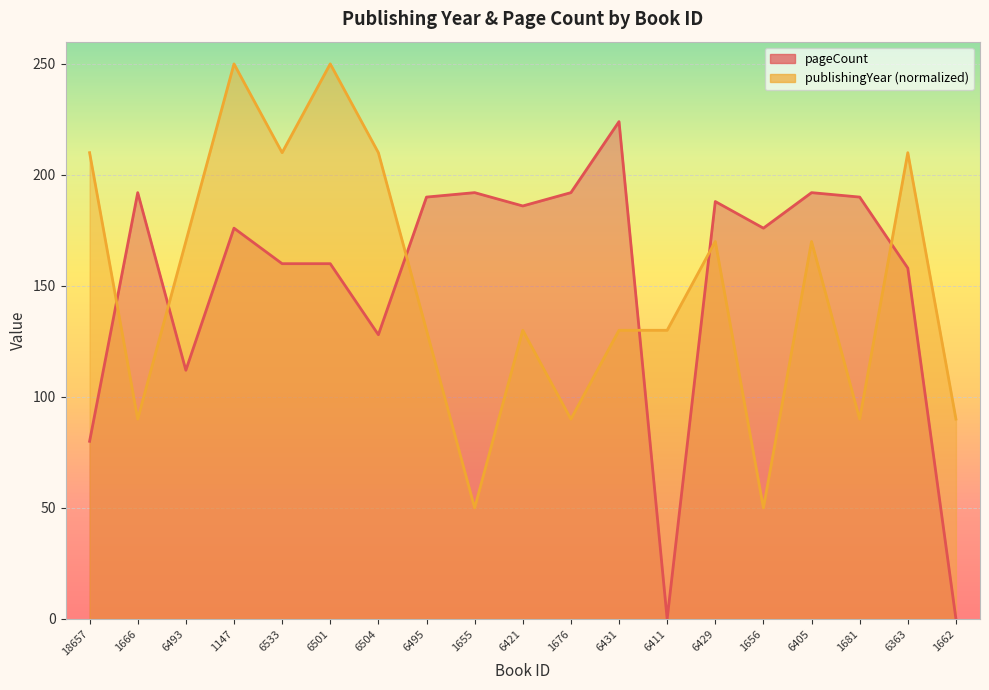

Between 1666 and 1662, which is larger?

1666